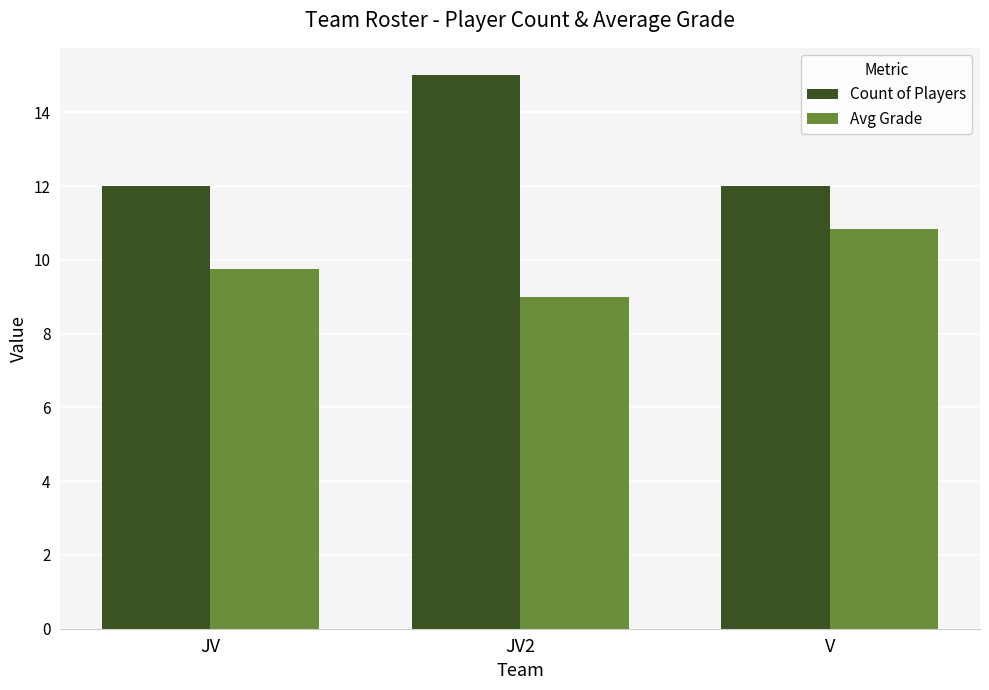

How many distinct data groups are displayed?

2